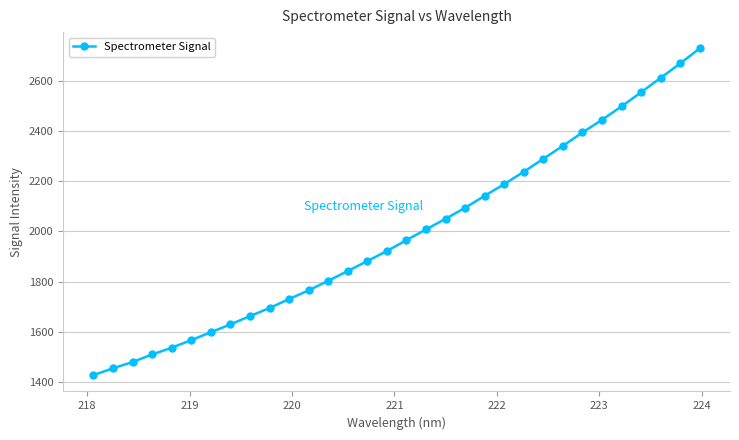

What is the value of the 23rd point from the left?

2237.3